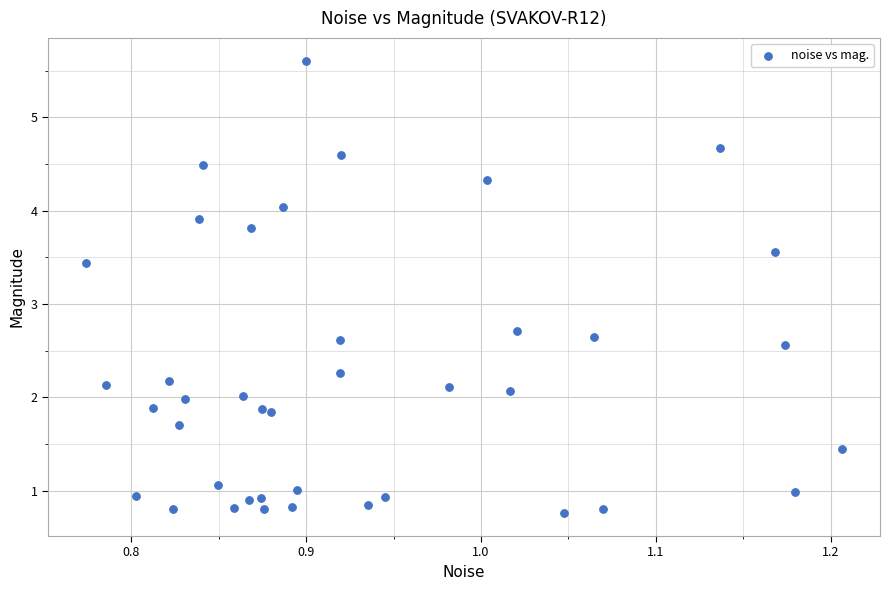

What Y value in the scatter plot is closest to 3?

2.7